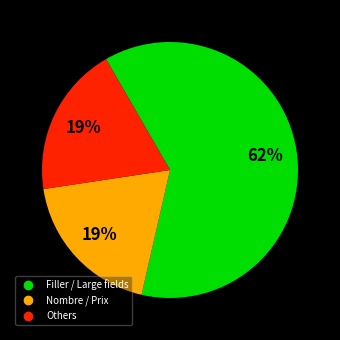

To the nearest percent, what is the average slice percentage?

33%